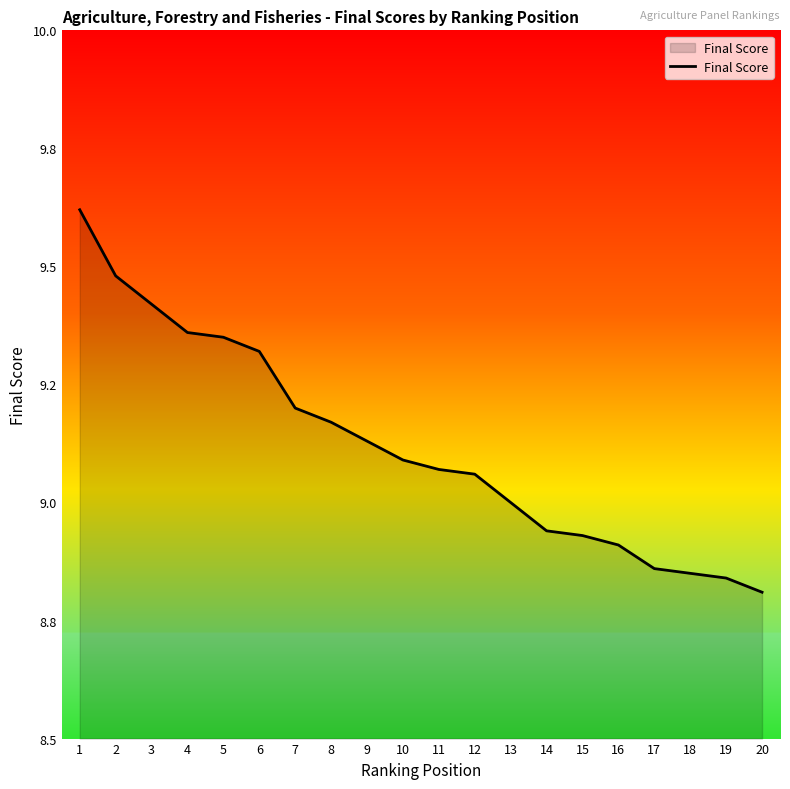

Does the chart display data point markers on the line(s)?

No